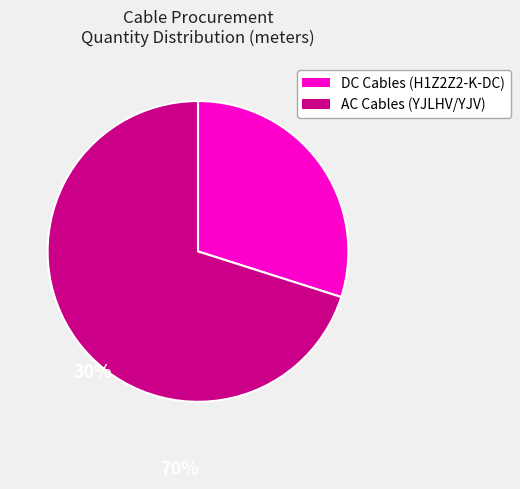

Count the number of slices in the pie.

2